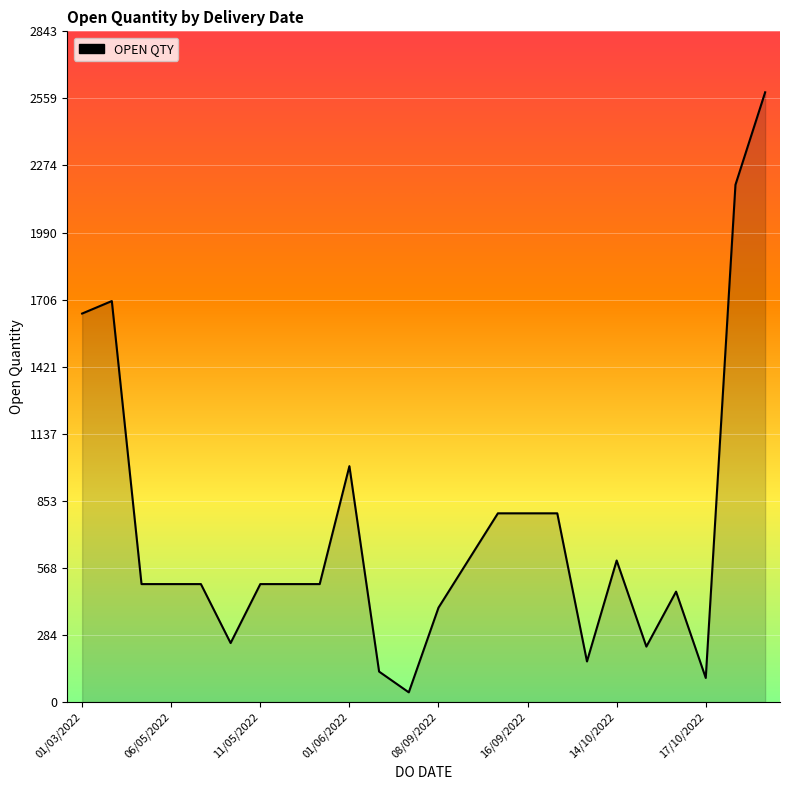

What is the difference between the maximum and minimum values?

2544